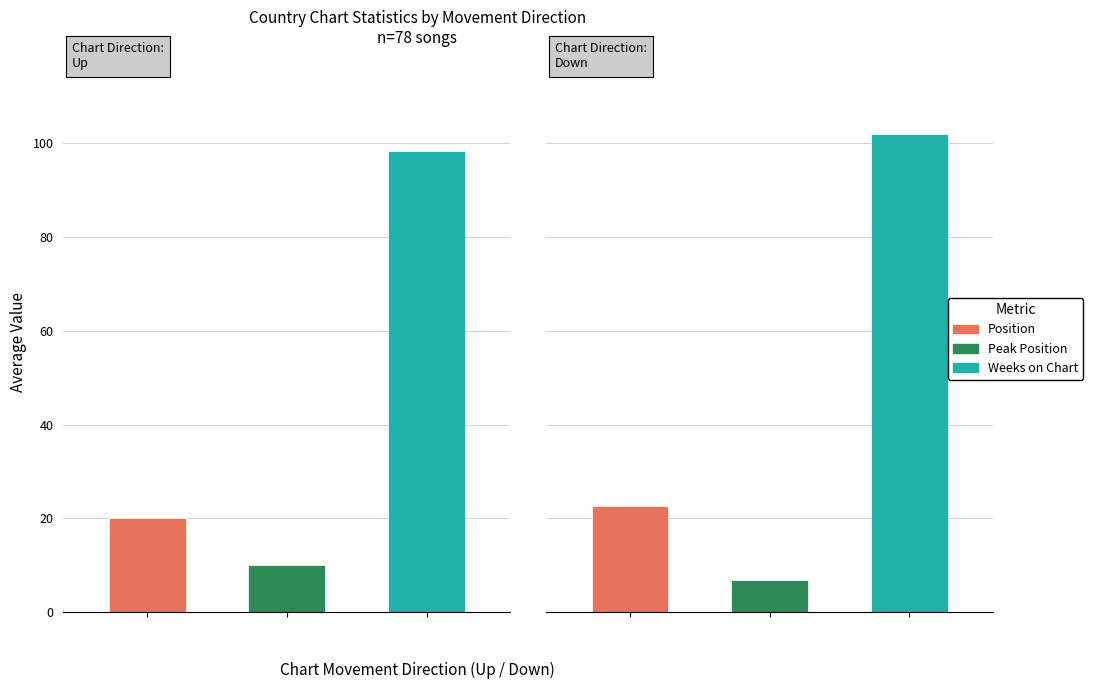

Which category has the highest value across all series?

down